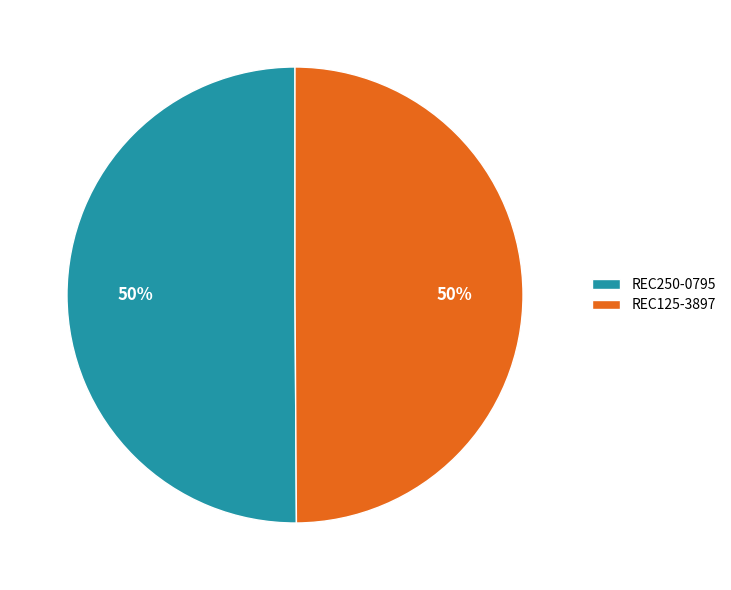

To the nearest percent, what is the average slice percentage?

50%